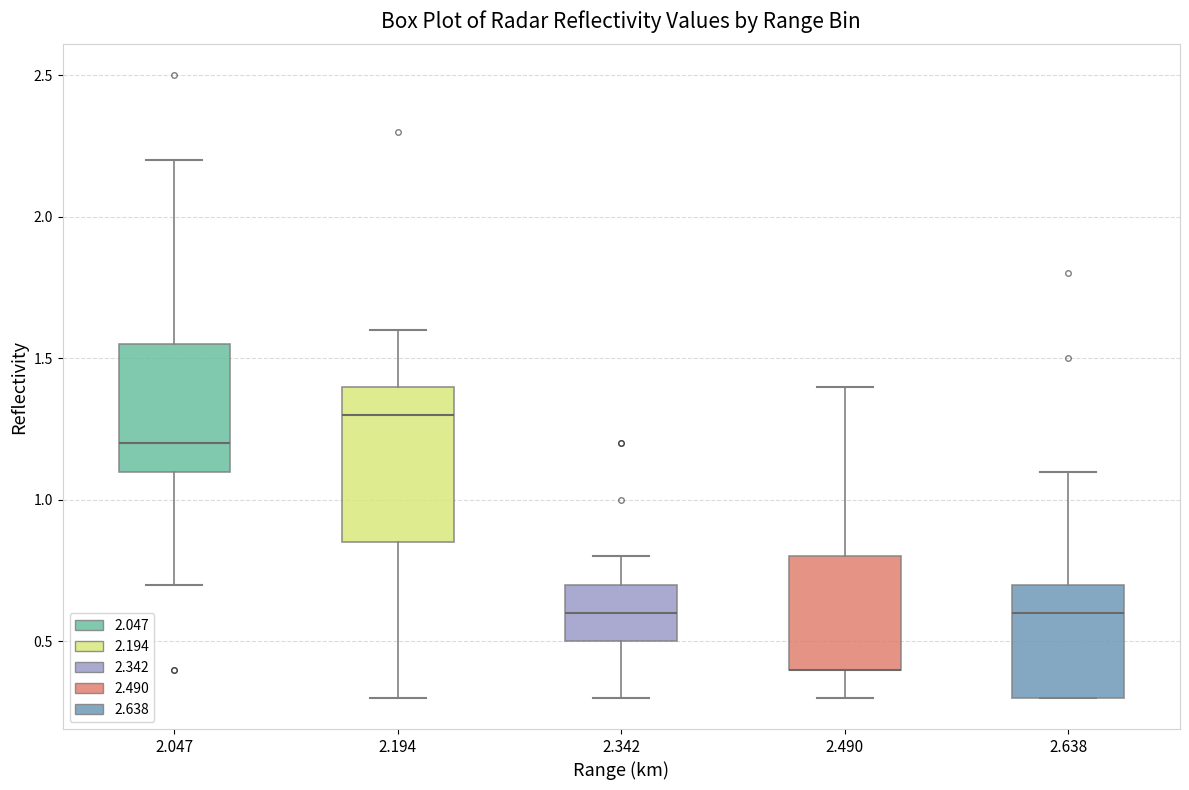

Where does the lower whisker of the box at x = 2.047 end on the y-axis? The values are not printed on the chart, so give them approximately, as read against the axis.

0.70